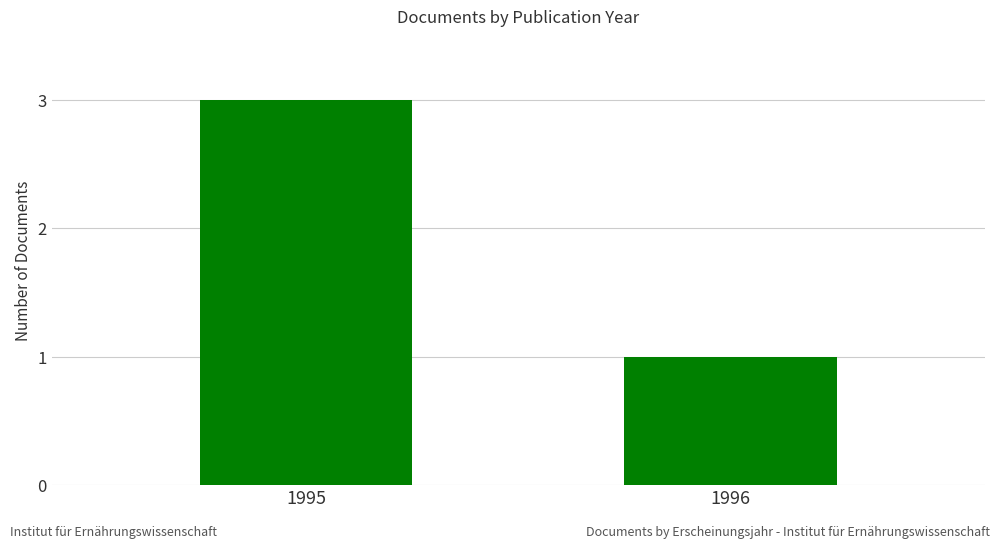

Is it true that the value at 1995 is 2?

False